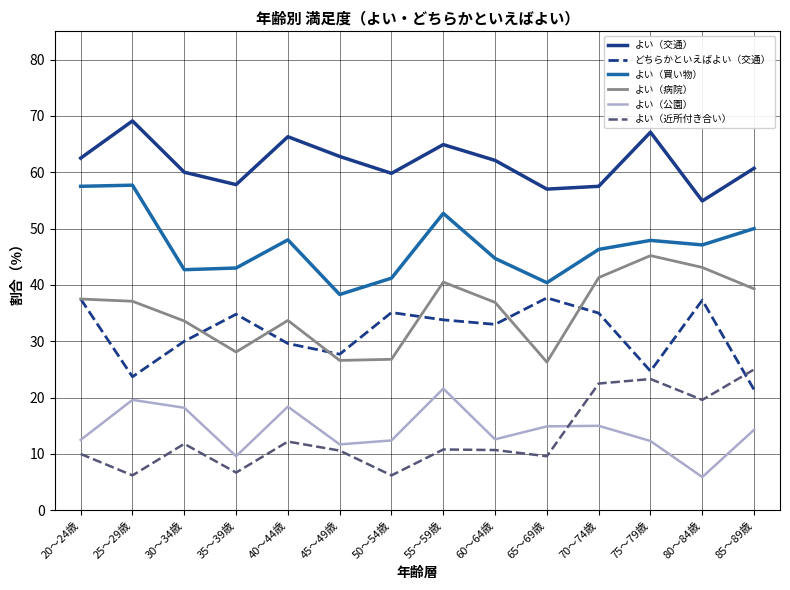

How many categories are shown in the chart?

14